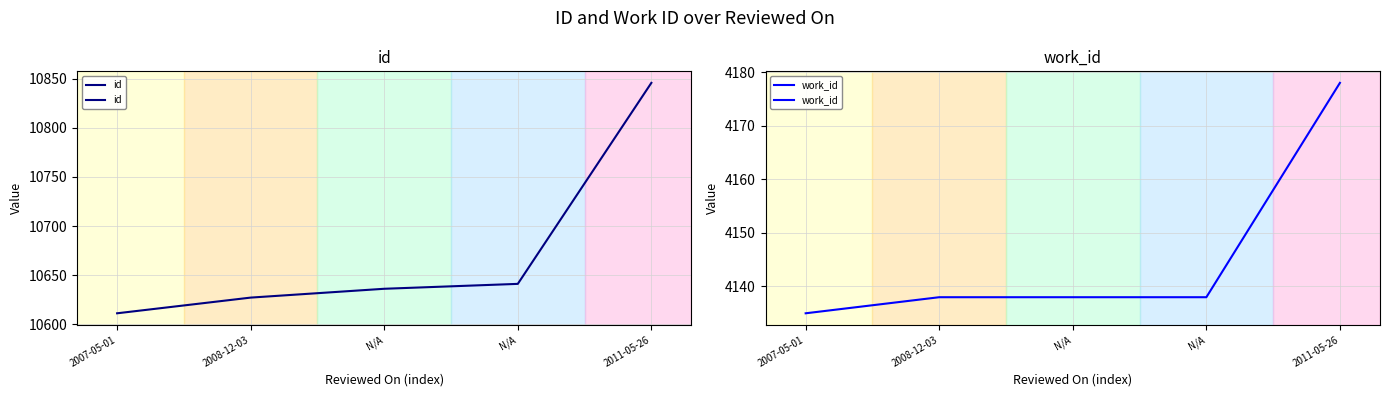

True or false: work_id has a value of 4138 at 2008-12-03.

True